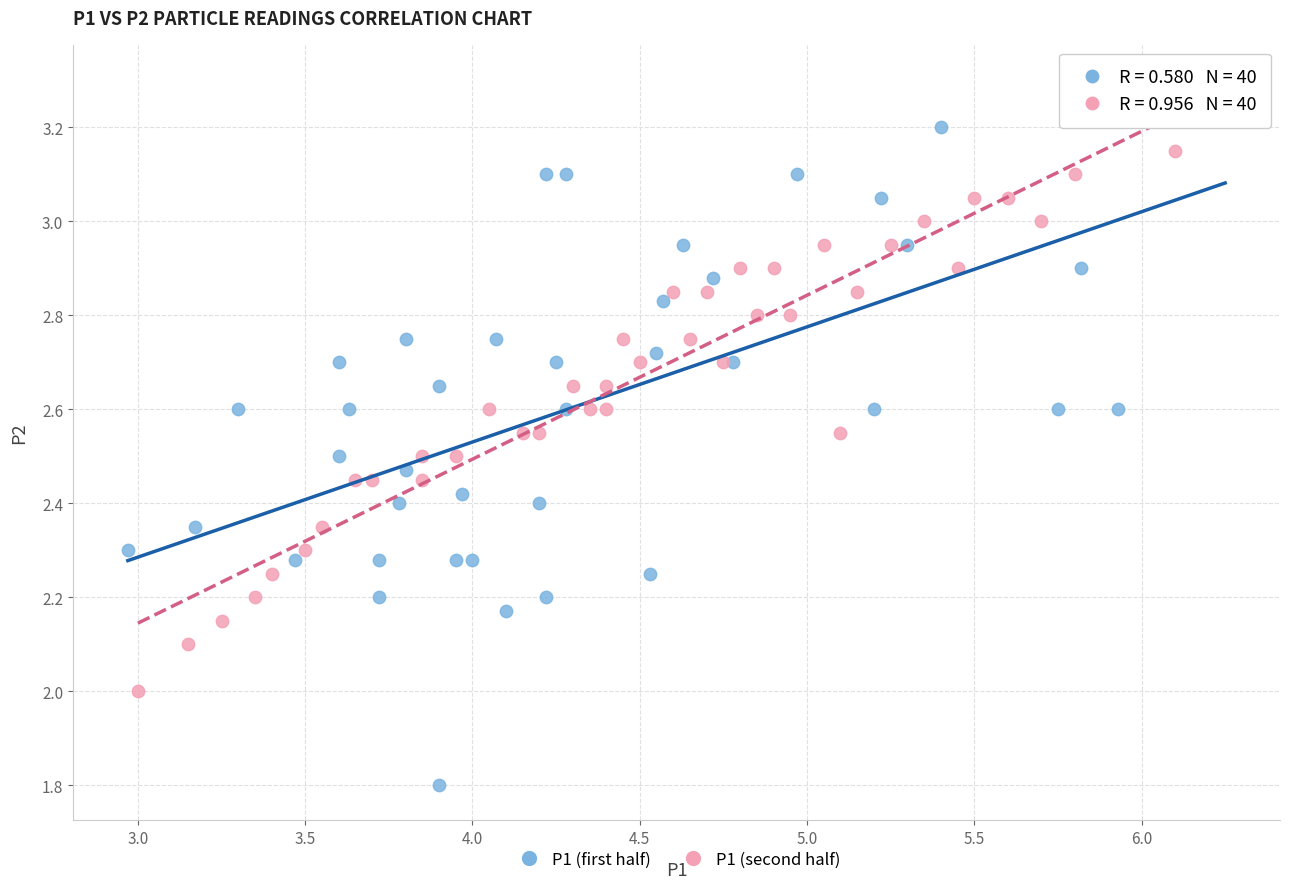

Which series reaches the maximum Y coordinate?

P1 (first half)